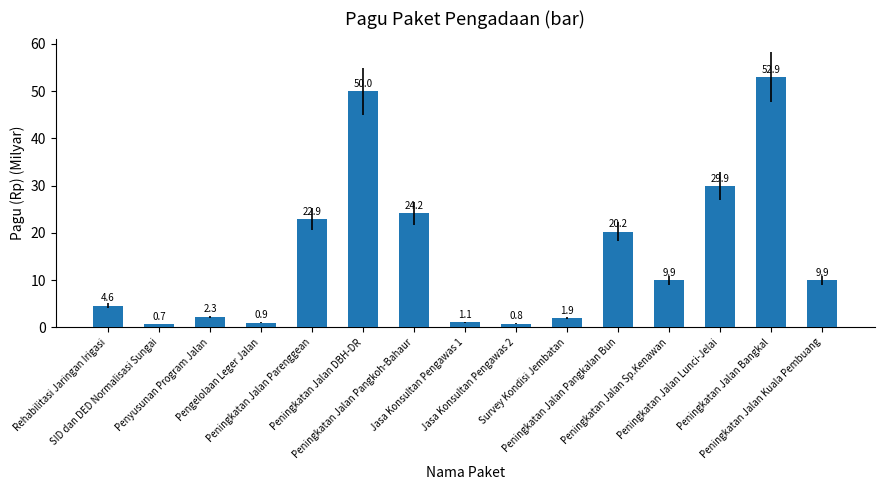

Reading right to left, extract all data points from this chart.

9.9	52.9	29.9	9.9	20.2	1.9	0.8	1.1	24.2	50.0	22.9	0.9	2.3	0.7	4.6